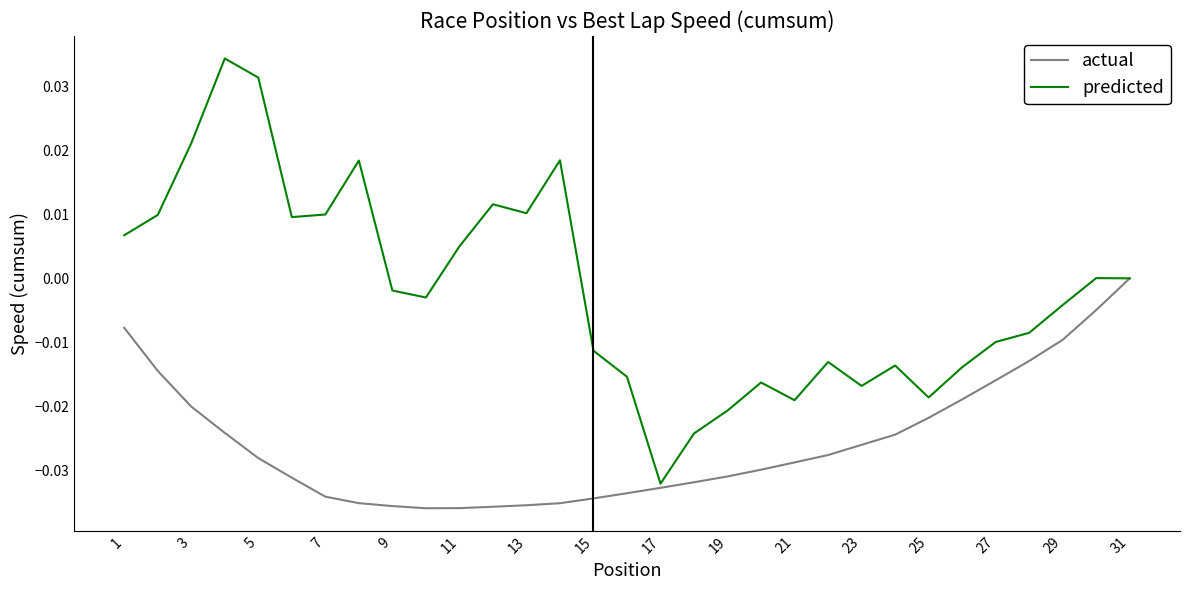

Which series has the widest spread of values?

predicted